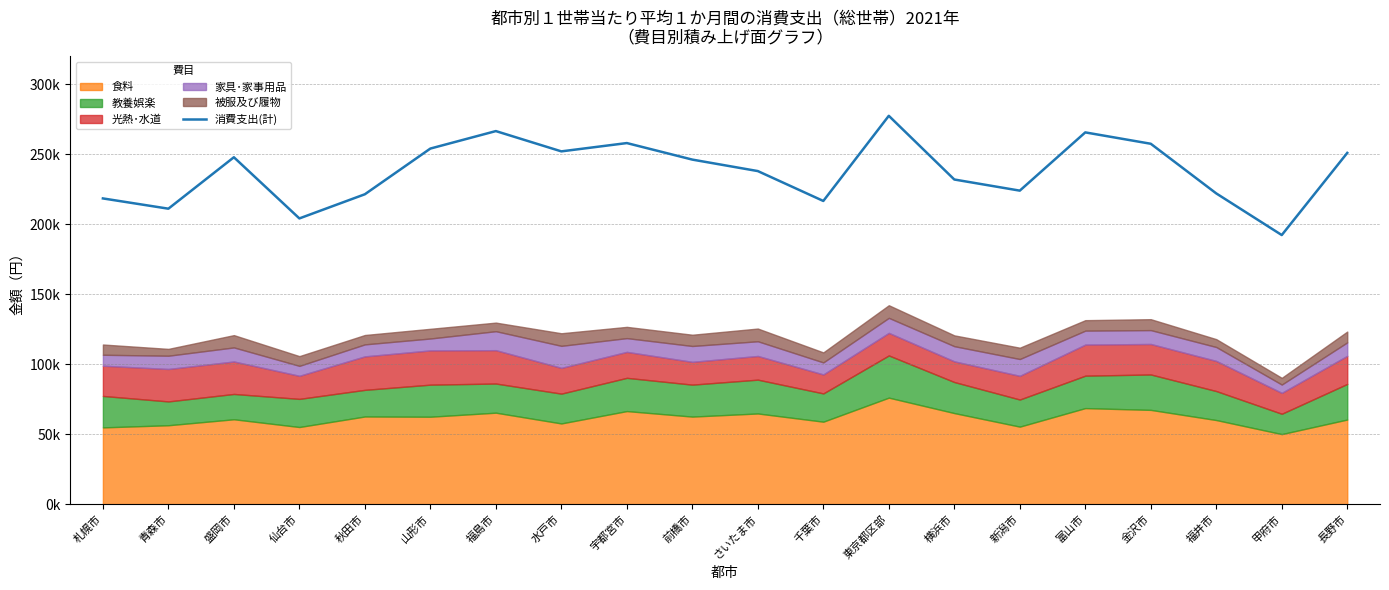

Rank the categories by value from lowest to highest.

甲府市, 仙台市, 青森市, 千葉市, 札幌市, 秋田市, 福井市, 新潟市, 横浜市, さいたま市, 前橋市, 盛岡市, 長野市, 水戸市, 山形市, 金沢市, 宇都宮市, 富山市, 福島市, 東京都区部